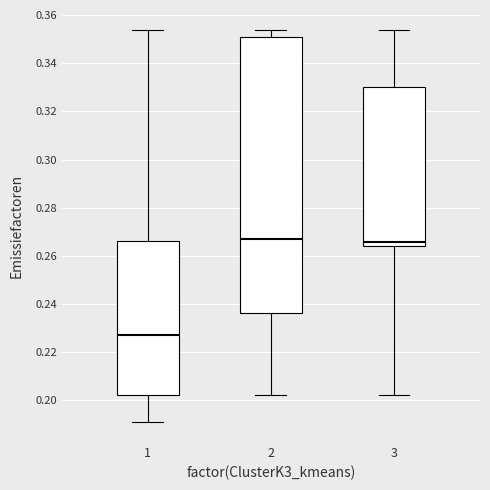

Where is the upper edge of the box at x = 2 on the y-axis? The values are not printed on the chart, so give them approximately, as read against the axis.

0.352